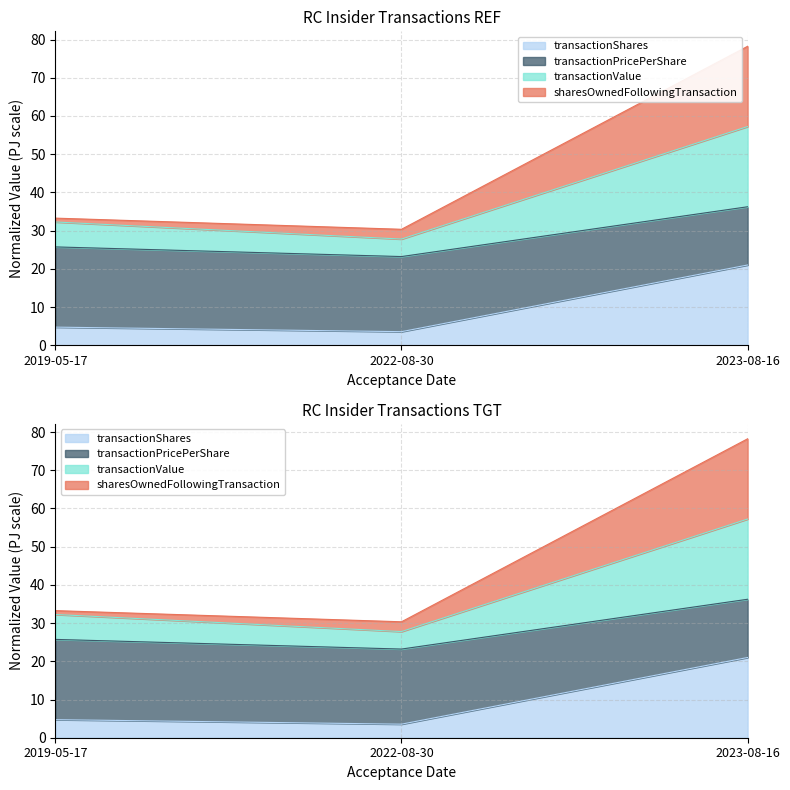

What is the spread (max minus min) of values at 2023-08-16?

57.2